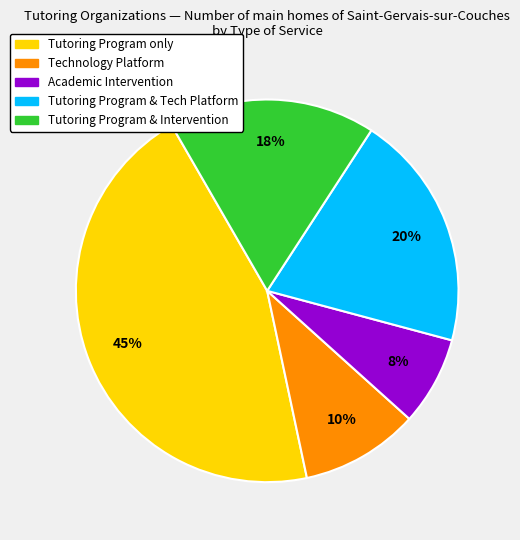

Does any single category account for the majority?

No